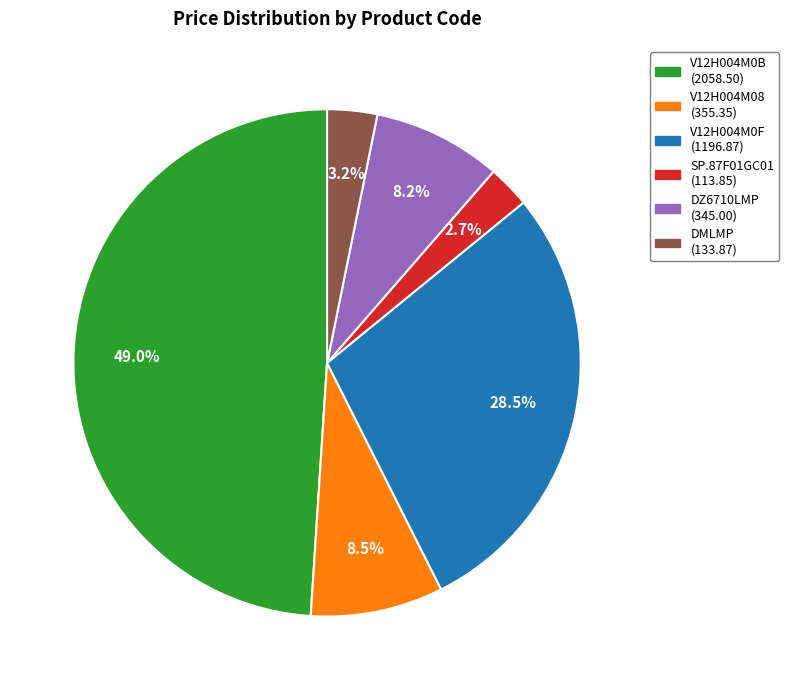

What is the ratio of the value at V12H004M08 to the value at V12H004M0F?

0.3